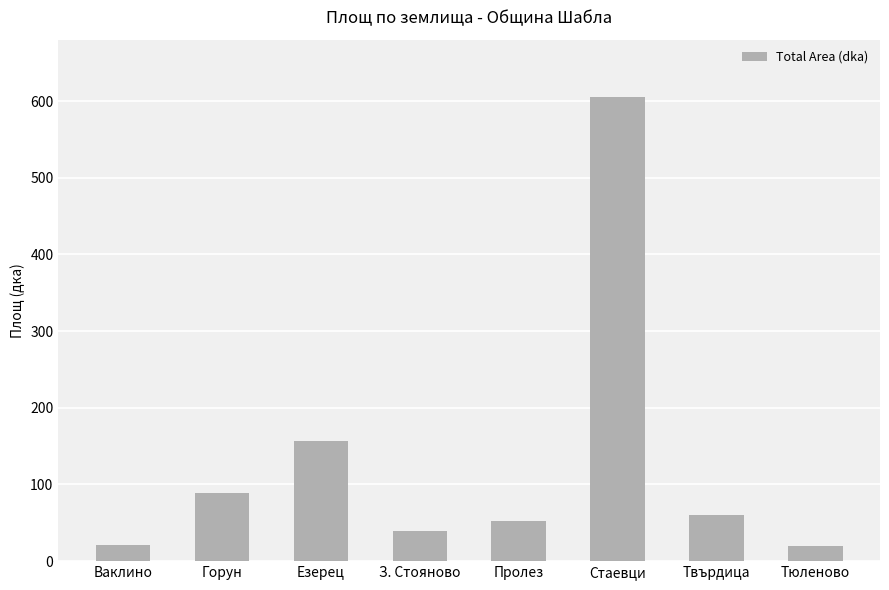

Where does the data first go above 59?

Горун